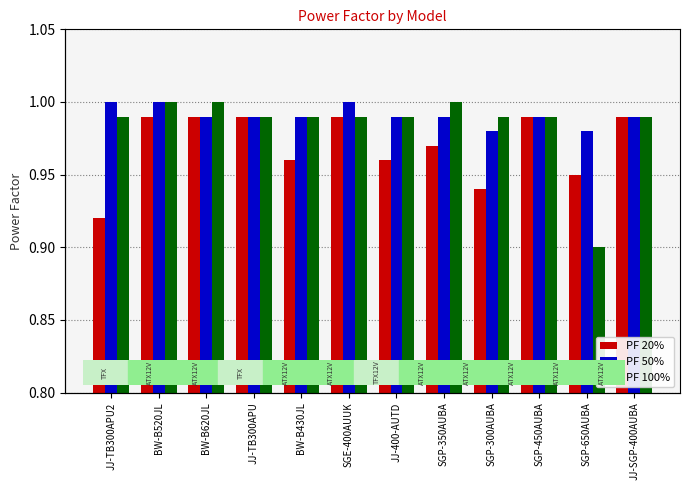

What are all the series names shown in the legend?

PF 20%, PF 50%, PF 100%